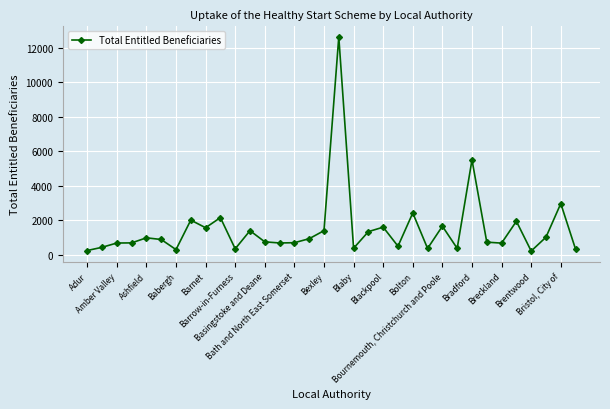

What is the maximum value shown in the chart?

12639